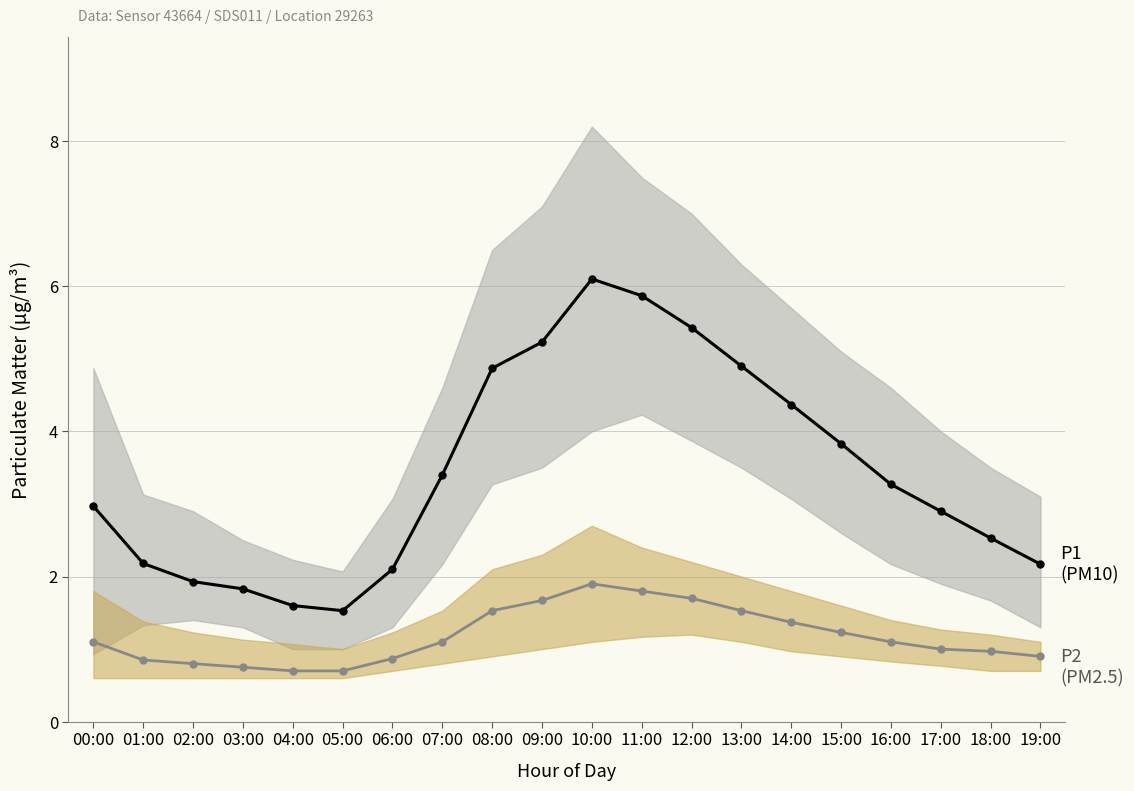

Reading left to right, list all the values displayed in this chart.

P1 (PM10): 00:00=3.0	01:00=2.2	02:00=1.9	03:00=1.8	04:00=1.6	05:00=1.5	06:00=2.1	07:00=3.4	08:00=4.9	09:00=5.2	10:00=6.1	11:00=5.9	12:00=5.4	13:00=4.9	14:00=4.4	15:00=3.8	16:00=3.3	17:00=2.9	18:00=2.5	19:00=2.2
P2 (PM2.5): 00:00=1.1	01:00=0.8	02:00=0.8	03:00=0.8	04:00=0.7	05:00=0.7	06:00=0.9	07:00=1.1	08:00=1.5	09:00=1.7	10:00=1.9	11:00=1.8	12:00=1.7	13:00=1.5	14:00=1.4	15:00=1.2	16:00=1.1	17:00=1.0	18:00=1.0	19:00=0.9